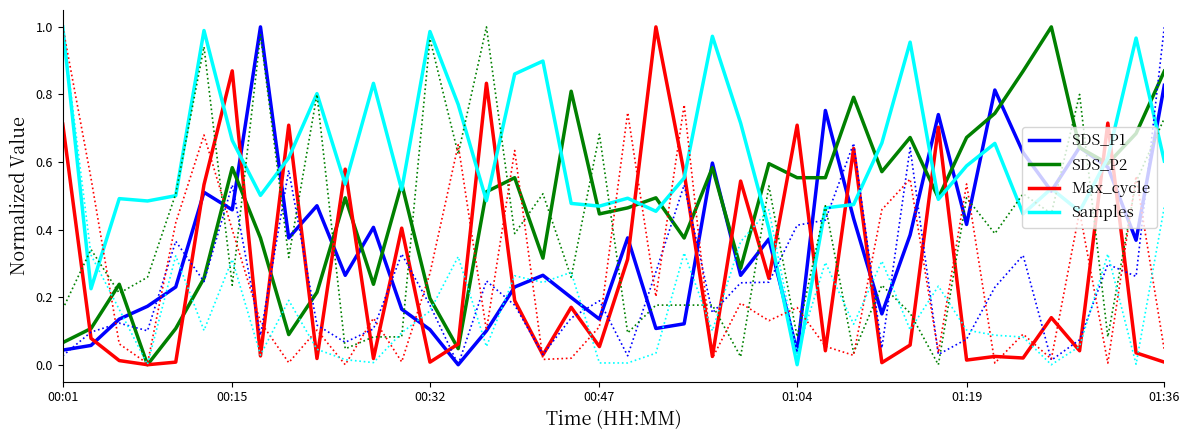

Which series has the largest range (max minus min)?

SDS_P1